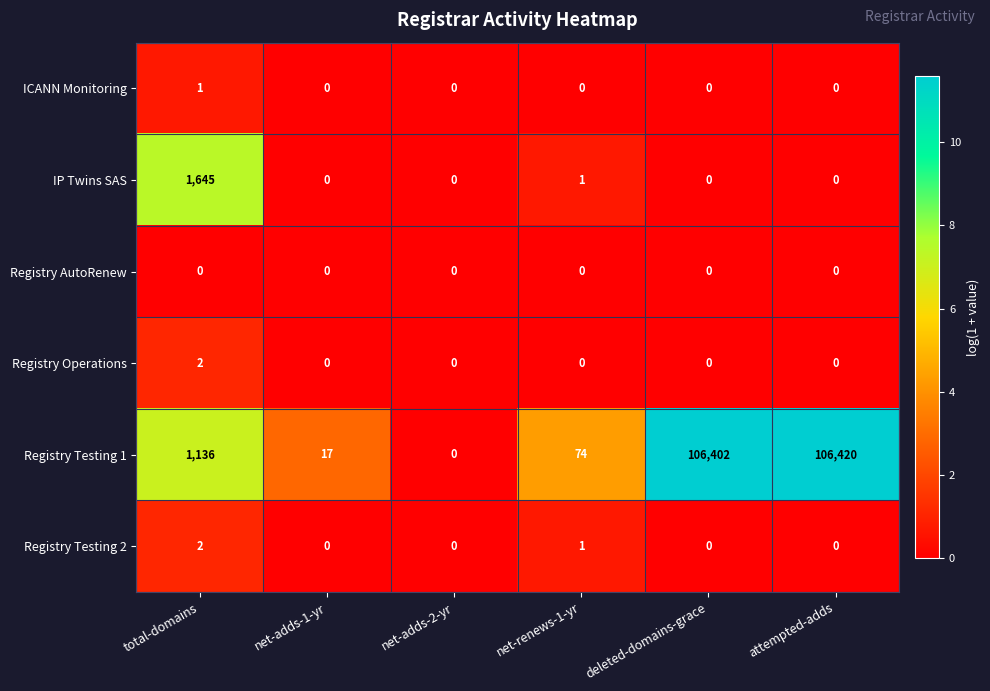

What is the sum of all Registry Testing 2 values?

3